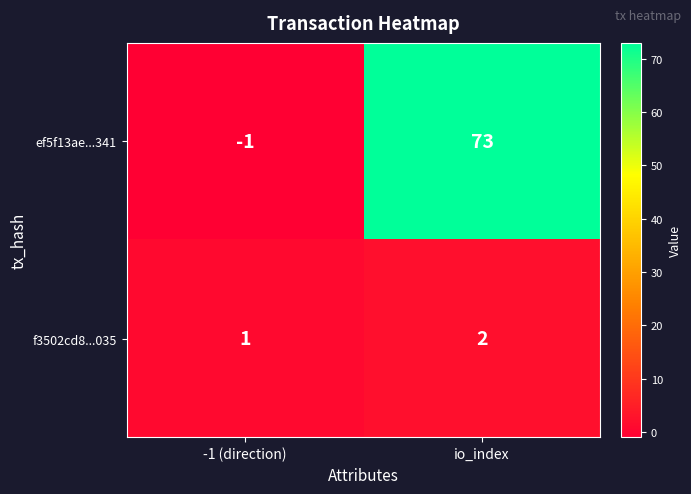

List the series in order of their peak value, highest first.

ef5f13ae...341, f3502cd8...035